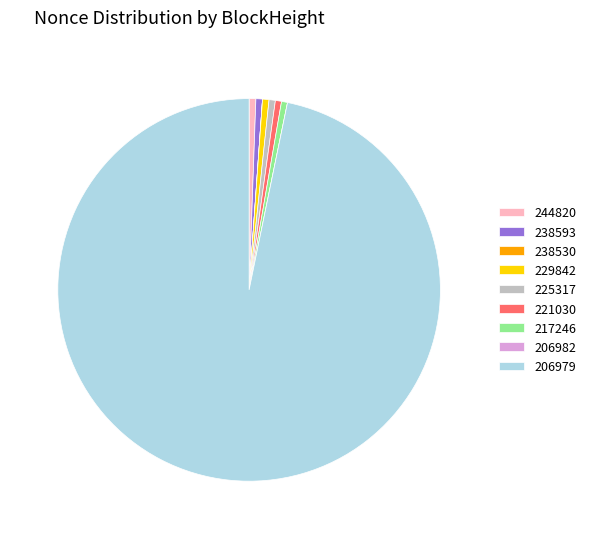

Does 206979 account for over 50% of the chart?

Yes